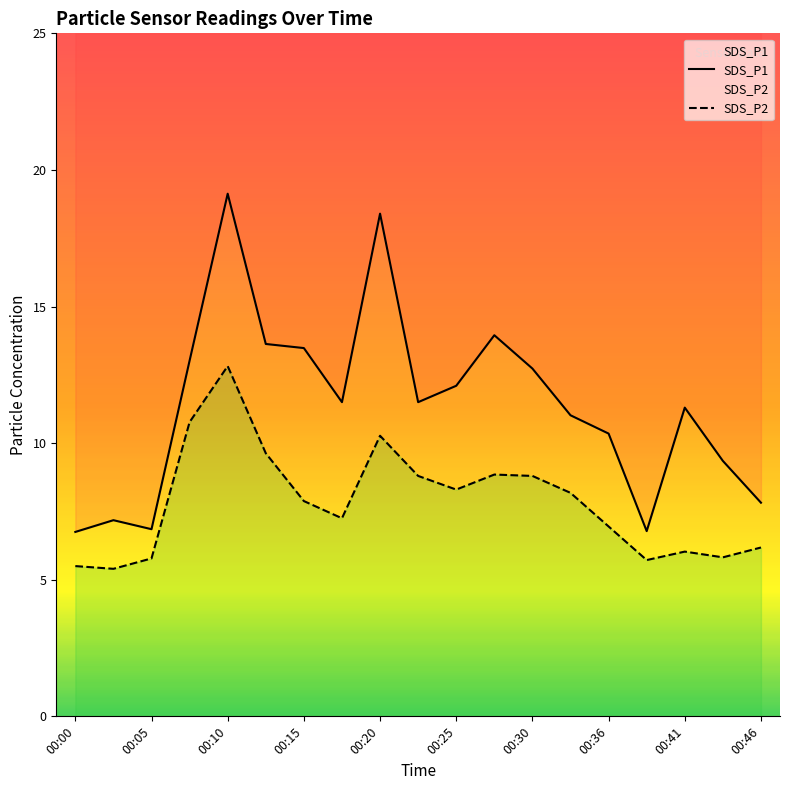

What is the minimum value shown in the chart?

5.4